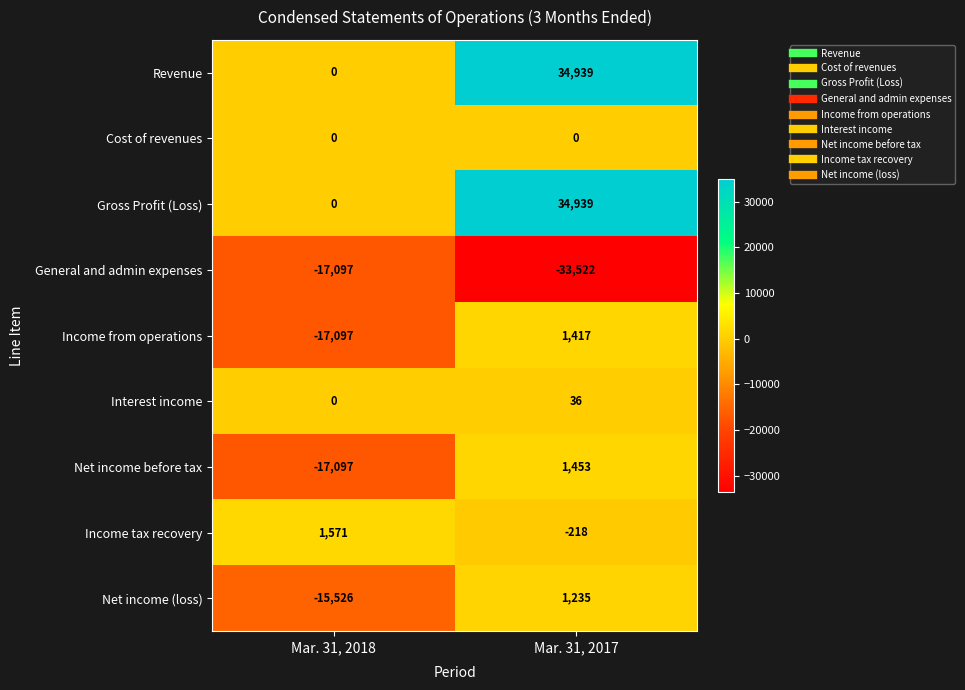

What is the approximate value of General and admin expenses at Mar. 31, 2018, to the nearest 100?

-17100